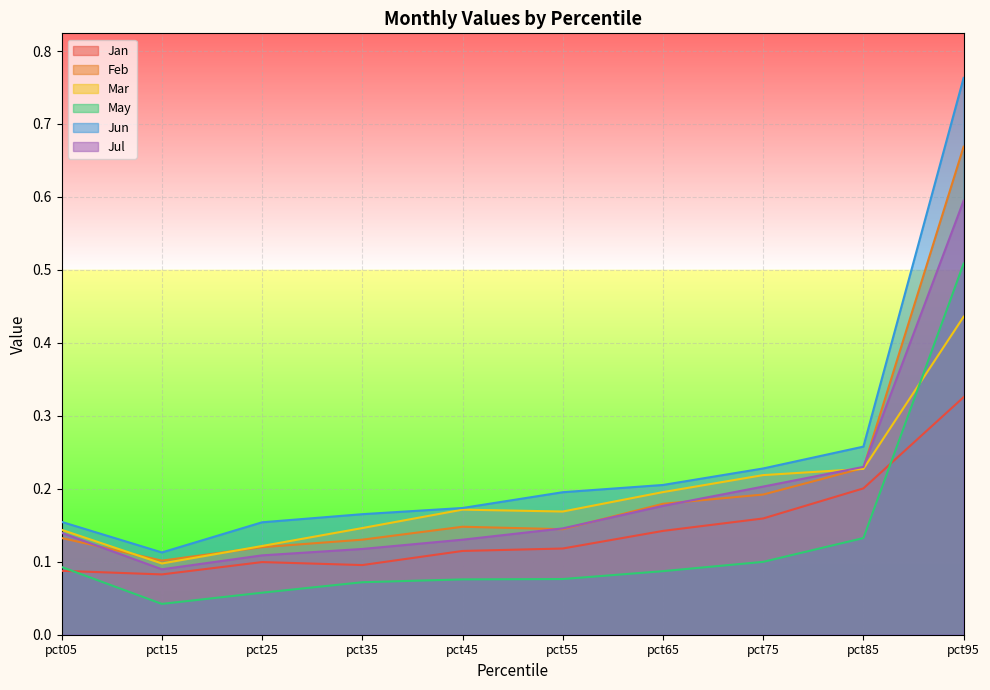

What is the difference between the second highest and second lowest values in the Feb series?

0.1